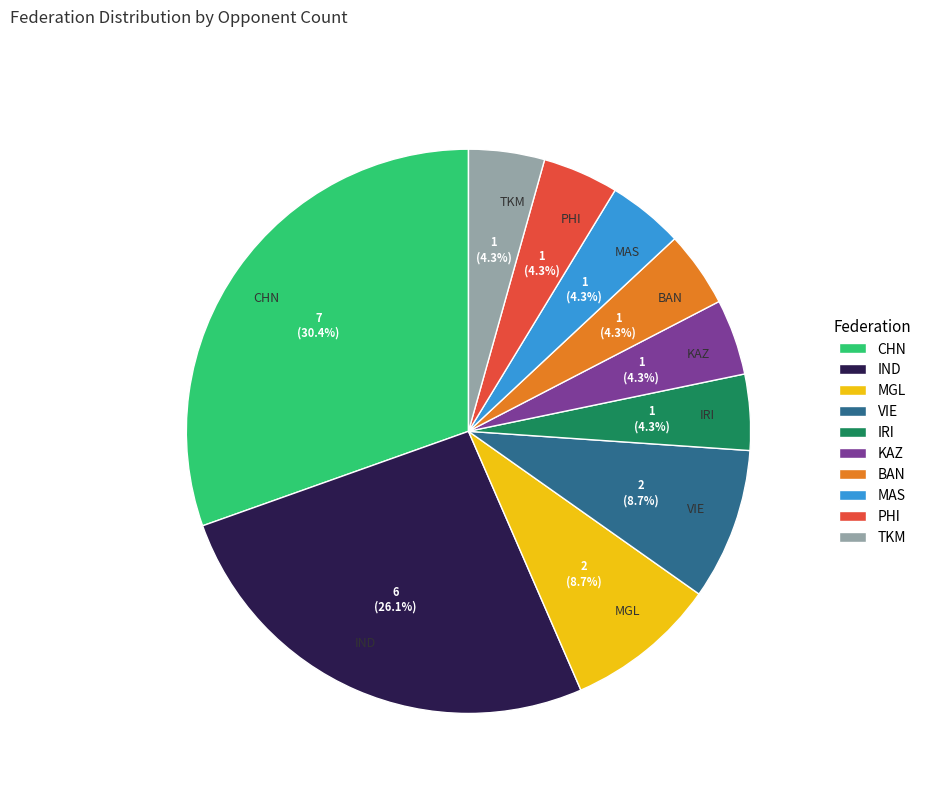

What percentage is NOT represented by PHI?

95.7%